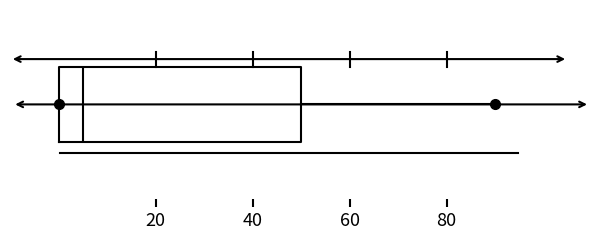

Read this box plot against the x-axis: the position of the median line, the range covered by the box, and the ends of both whiskers. The values are not printed on the chart, so give them approximately, as read against the axis.

median 6, box 0 to 50, whiskers 0 to 90